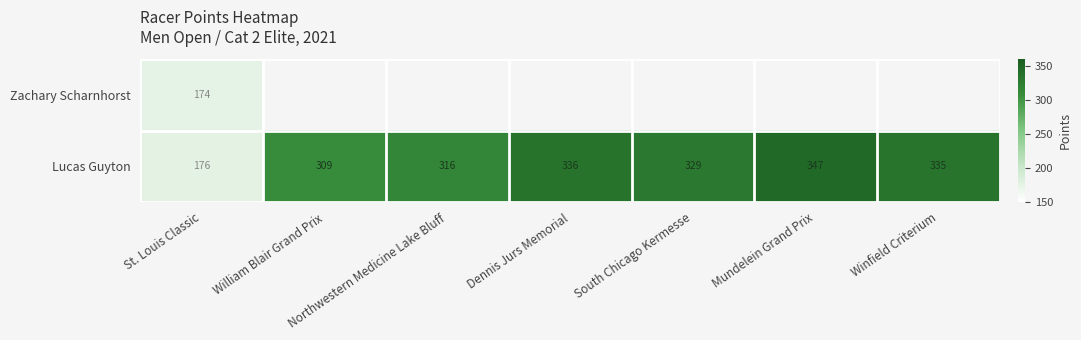

The Lucas Guyton series shows 482.9 at Mundelein Grand Prix. True or false?

False